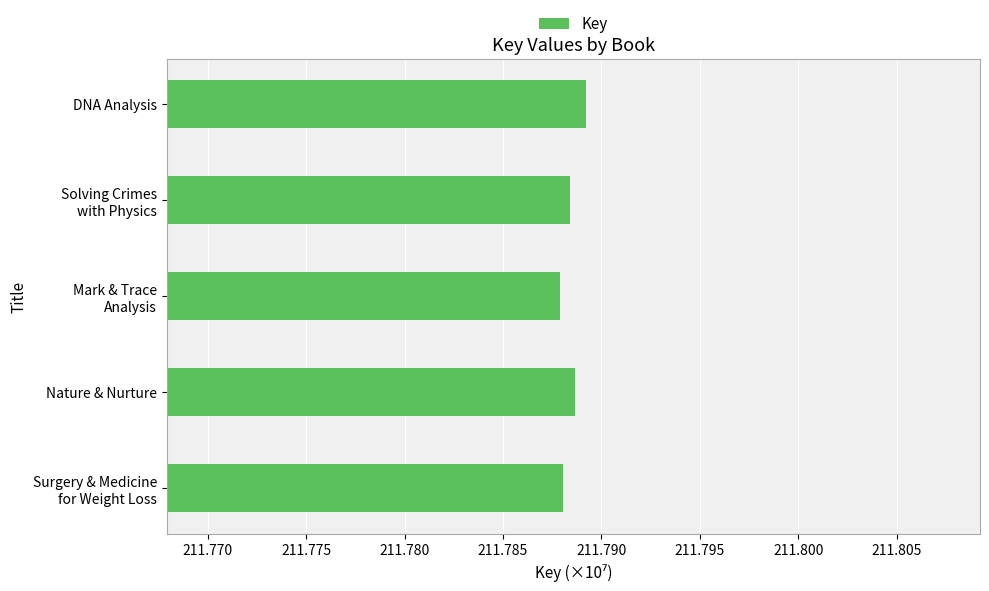

Count the values in the range 211 to 212.

5